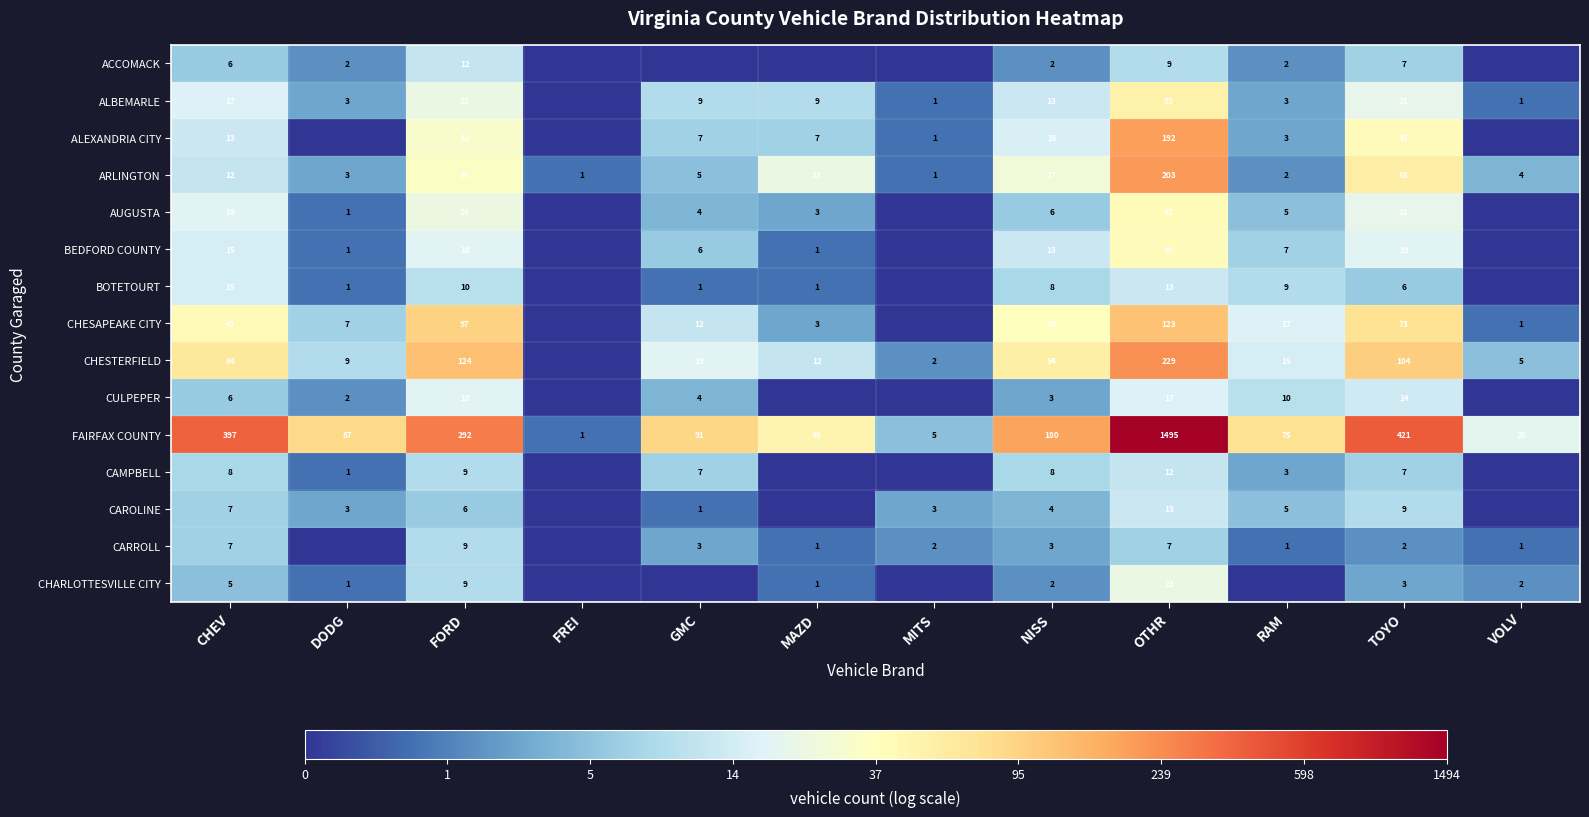

What is the difference between the AUGUSTA values at OTHR and FORD?

18